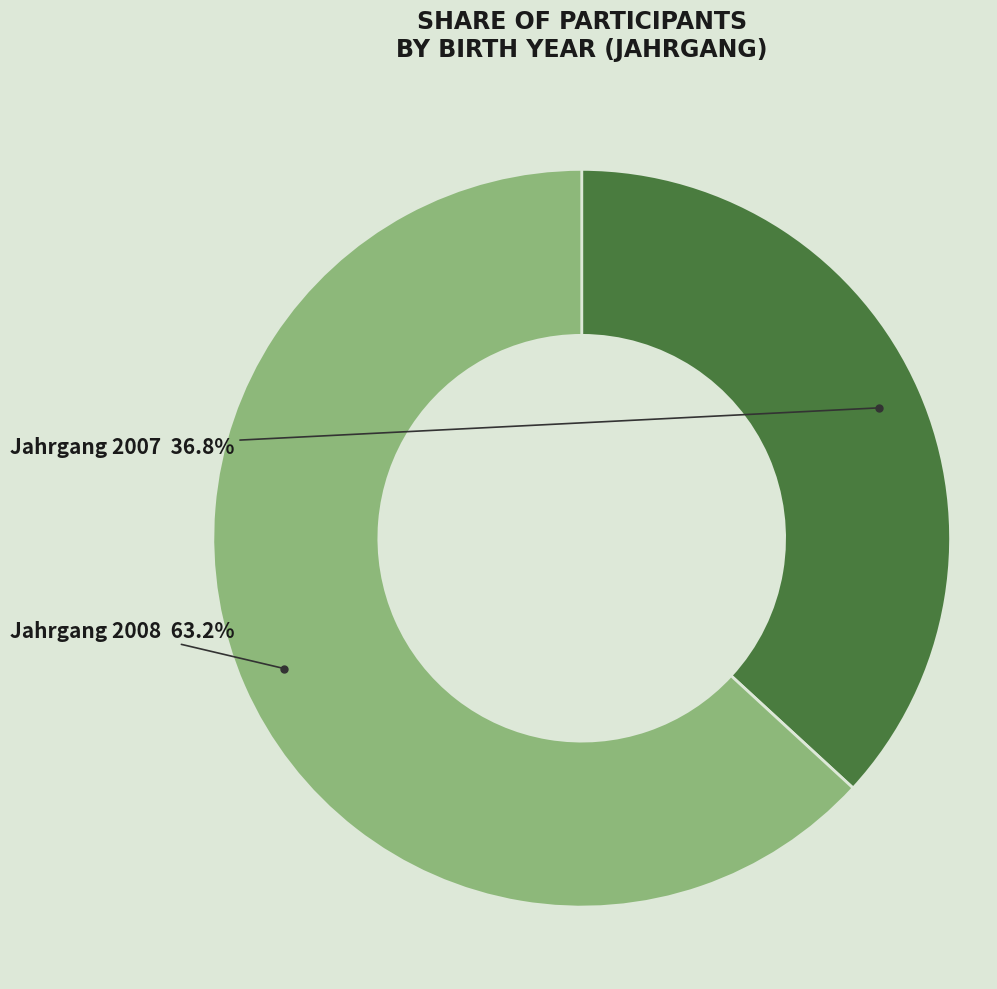

Does any single category account for the majority?

Yes